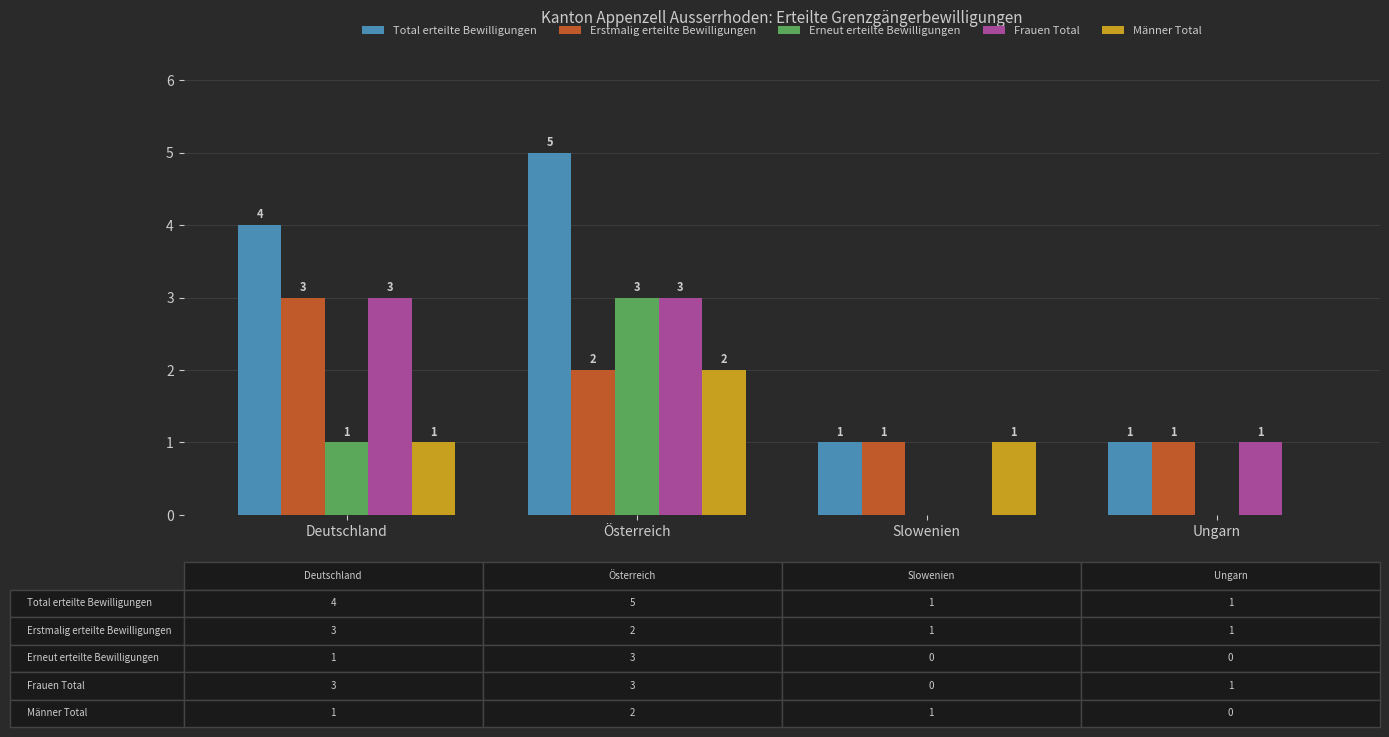

What is the sum of the Total erteilte Bewilligungen values at Slowenien and Österreich?

6